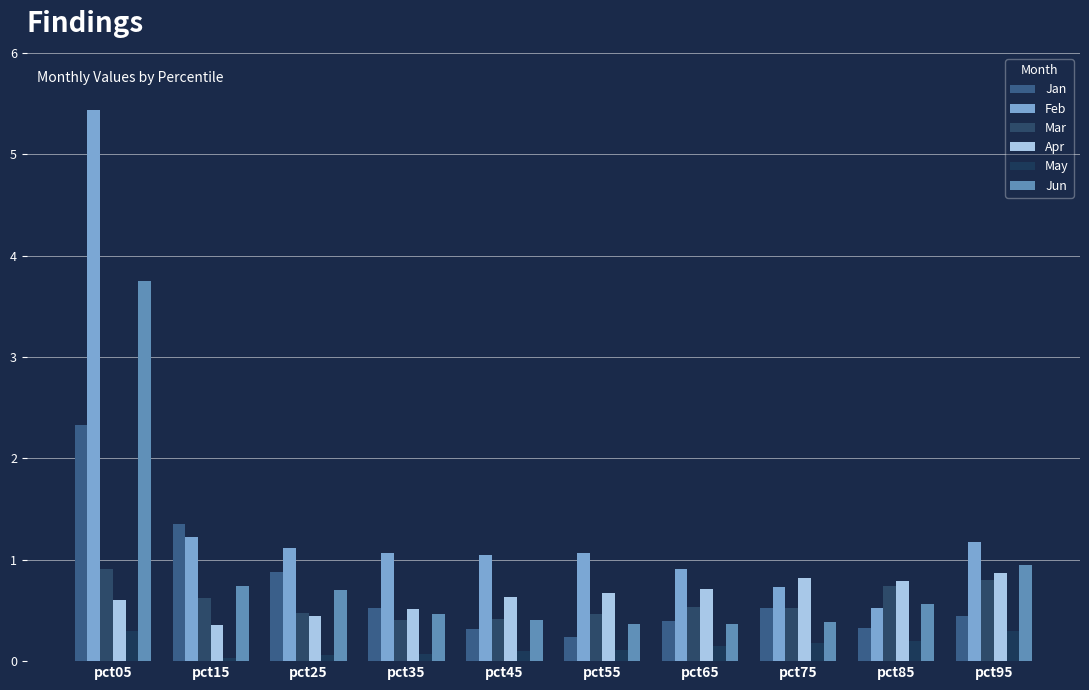

At which category is the sum across all series the highest?

pct05